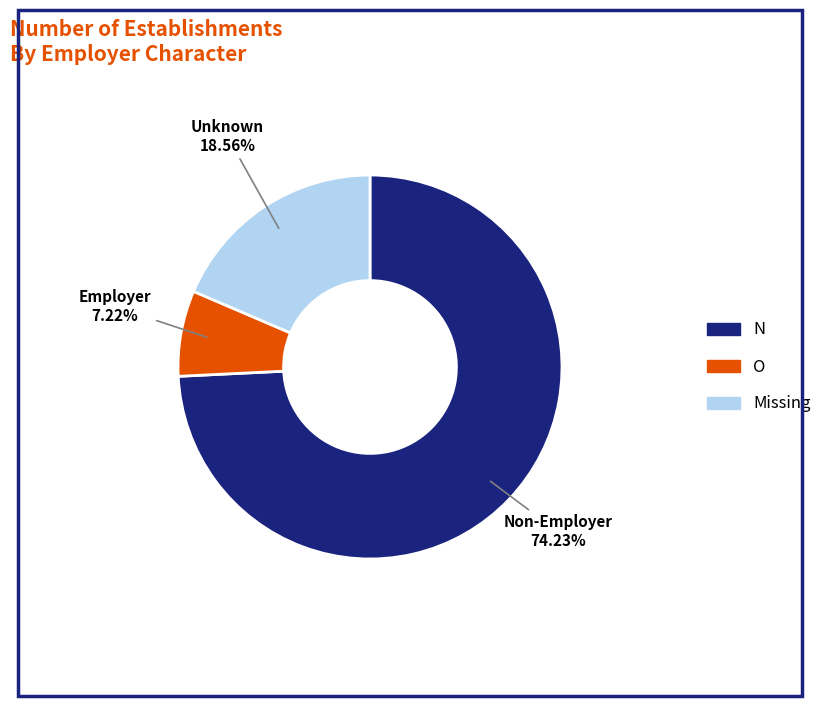

Is there a majority slice in this chart?

Yes